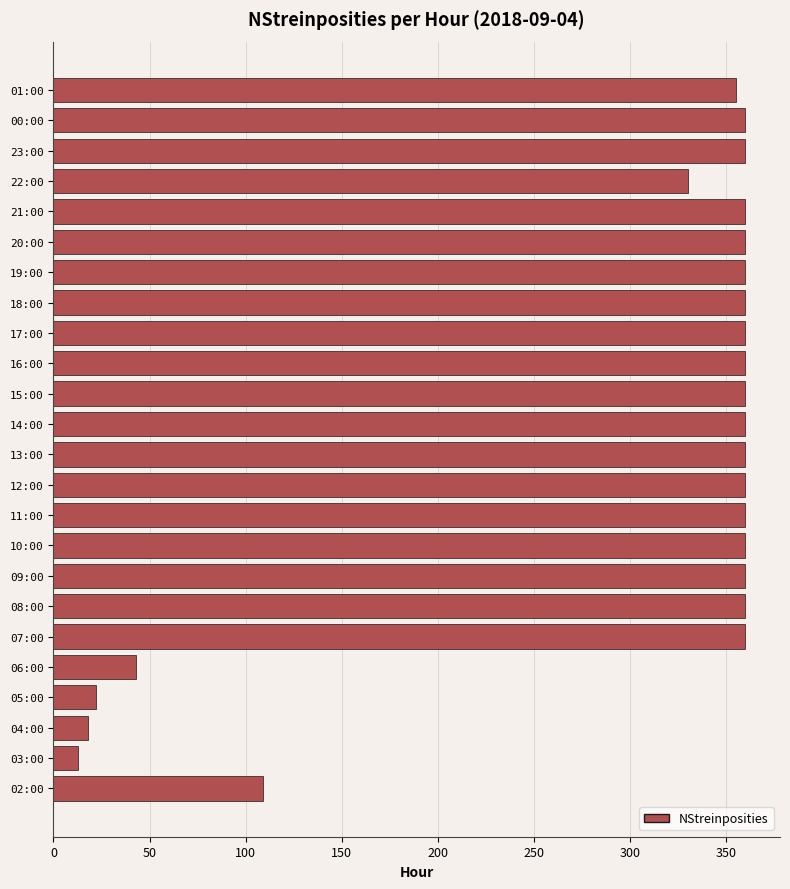

The chart shows a value of 360 at 13:00. True or false?

True